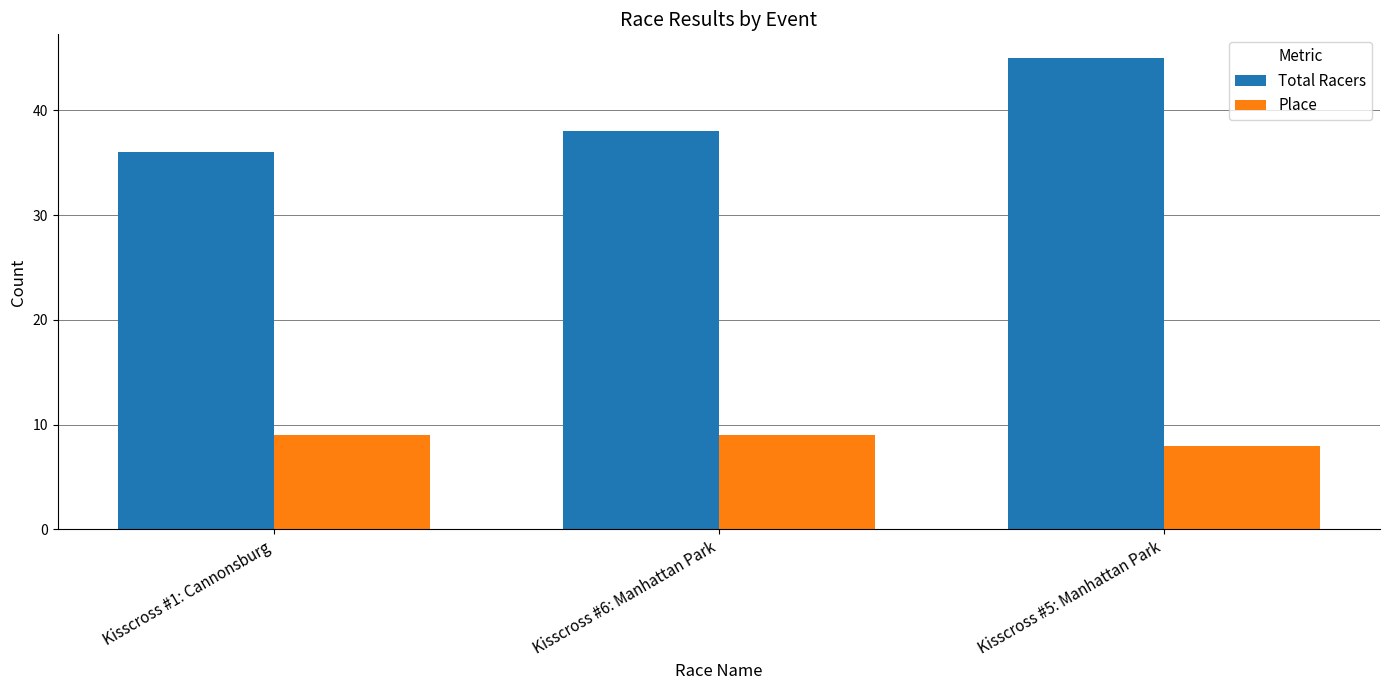

How many groups of bars are there?

3